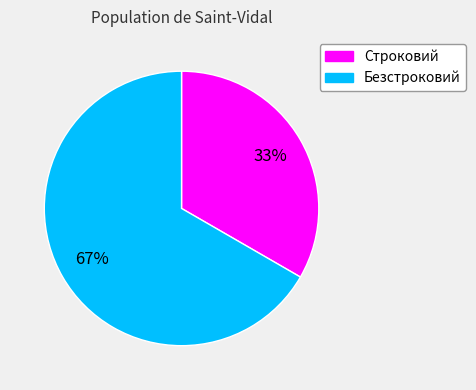

Does any single category account for the majority?

Yes